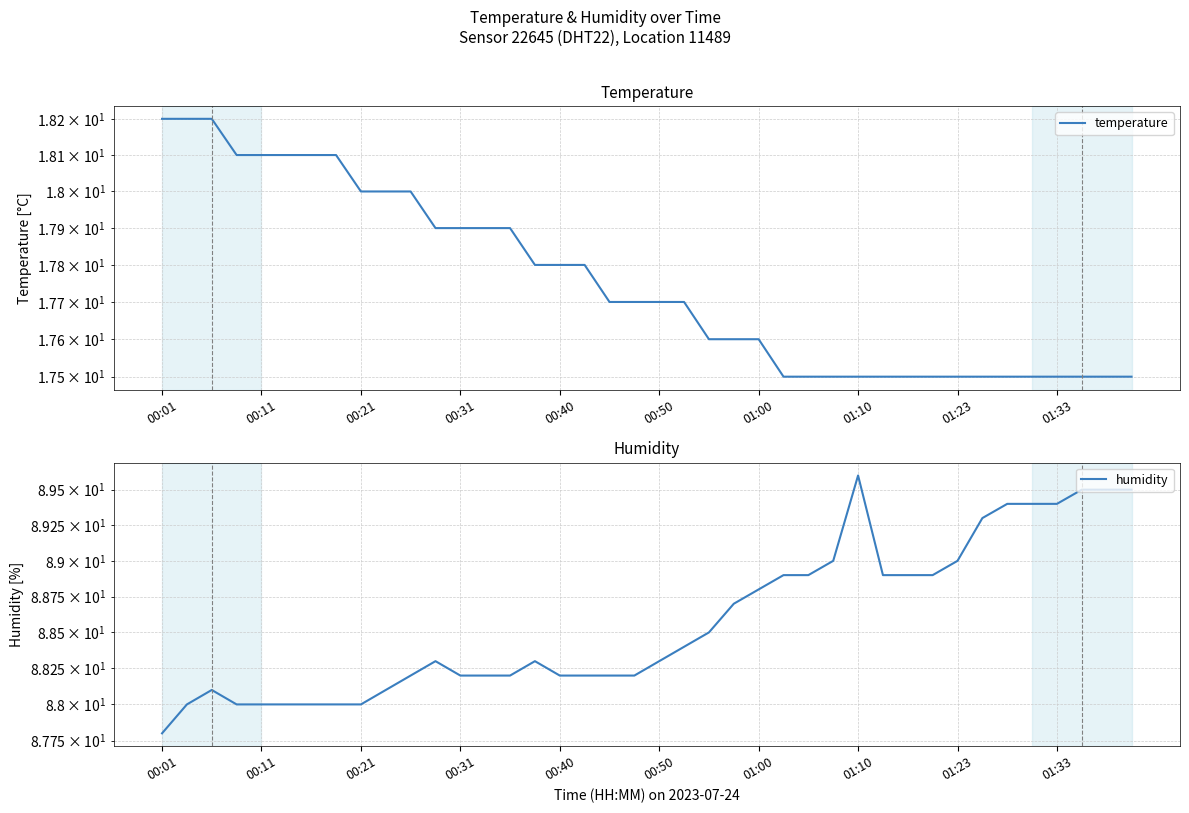

True or false: humidity has a value of 133.7 at 01:33.

False